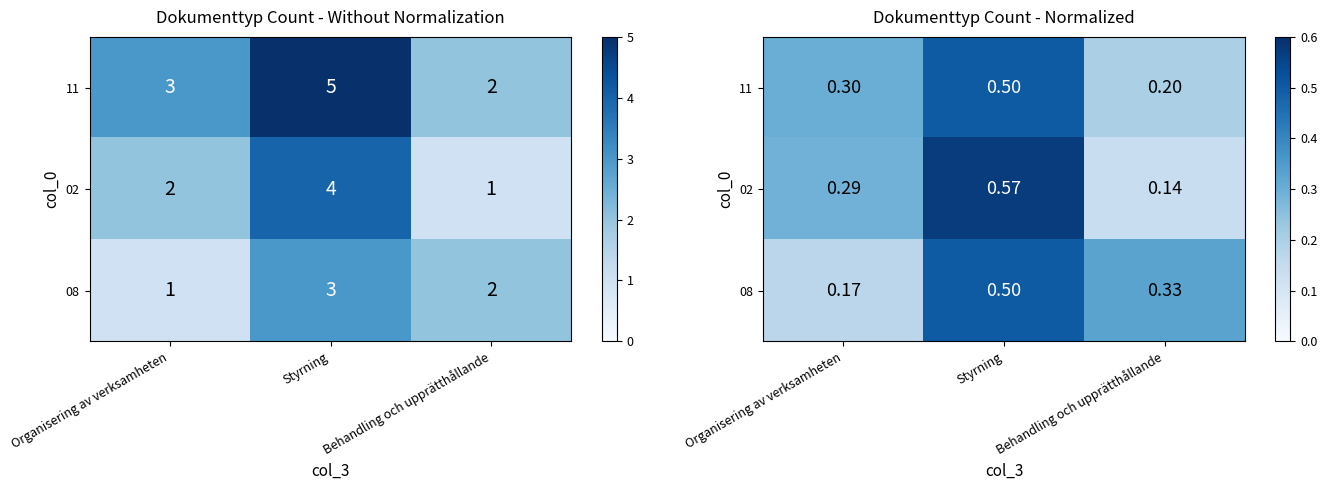

How many 11 values are between 0 and 1?

3